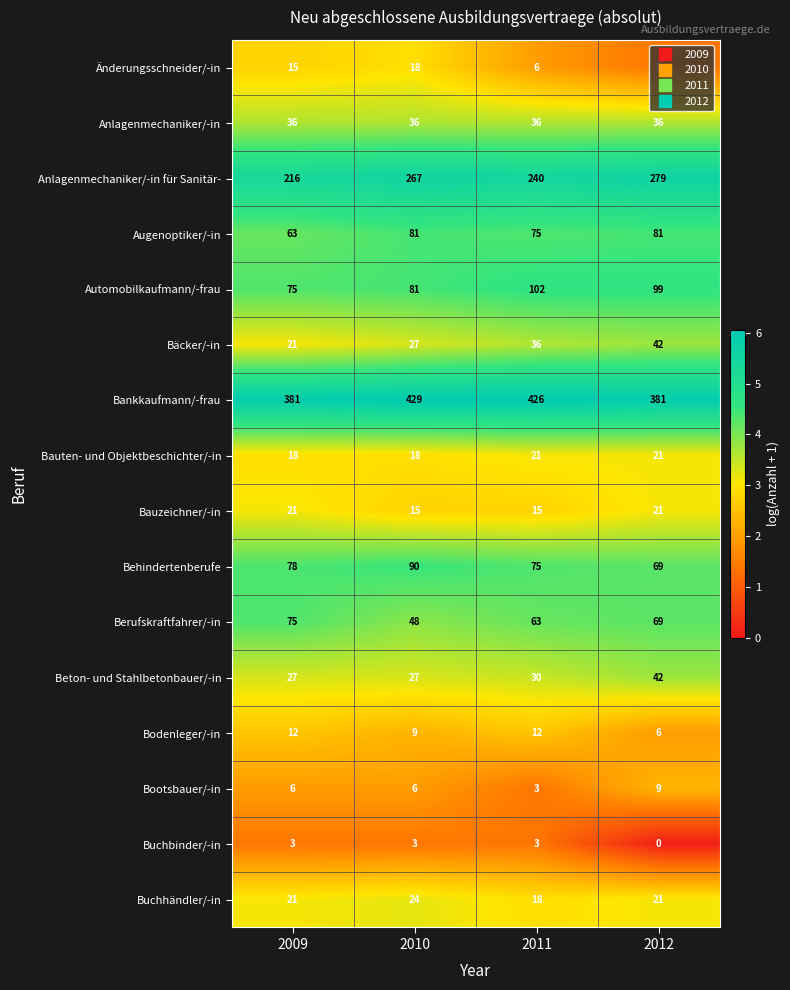

What is the difference between the maximum and minimum values in the Bauzeichner/-in series?

6